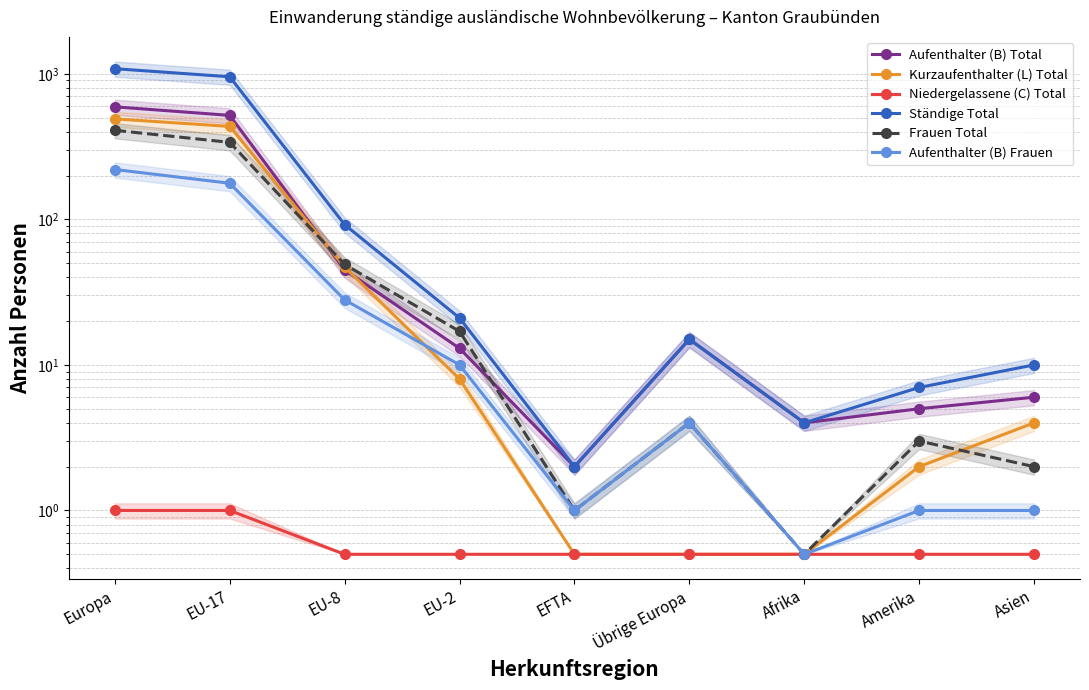

Where is Frauen Total nearest to the value 204?

EU-17